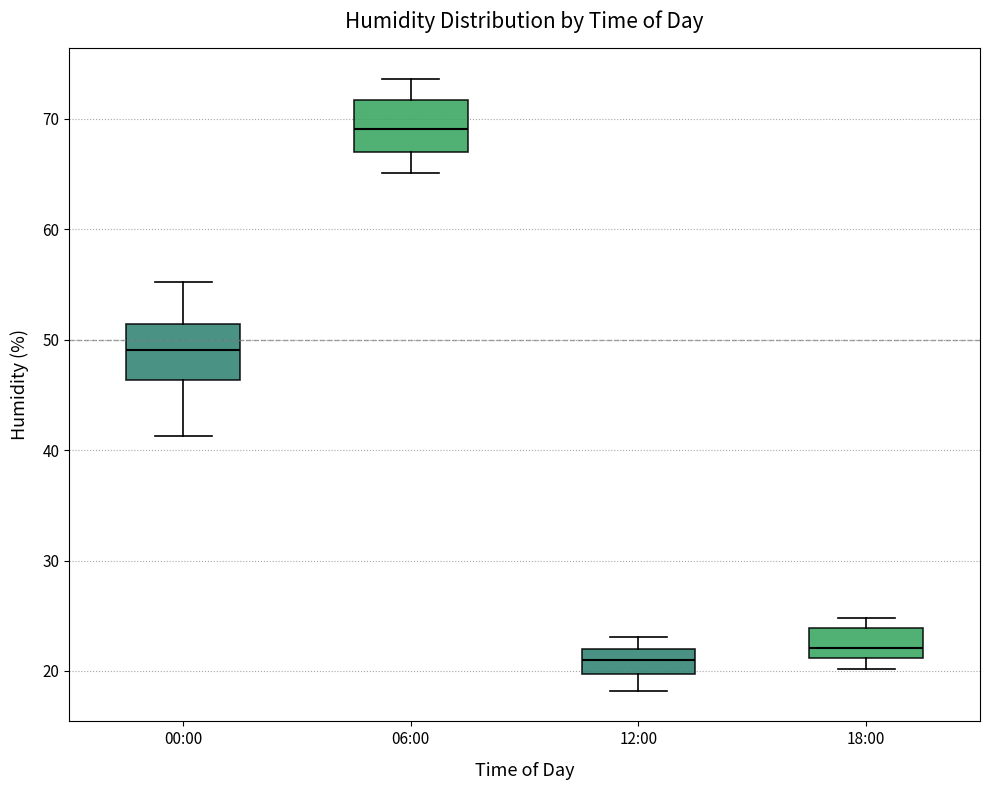

Reading left to right, read every box against the y-axis: the position of its median line, the range the box covers, and the ends of its whiskers. The values are not printed on the chart, so give them approximately, as read against the axis.

00:00: median 49, box 46 to 51, whiskers 41 to 55
06:00: median 69, box 67 to 72, whiskers 65 to 74
12:00: median 21, box 20 to 22, whiskers 18 to 23
18:00: median 22, box 21 to 24, whiskers 20 to 25